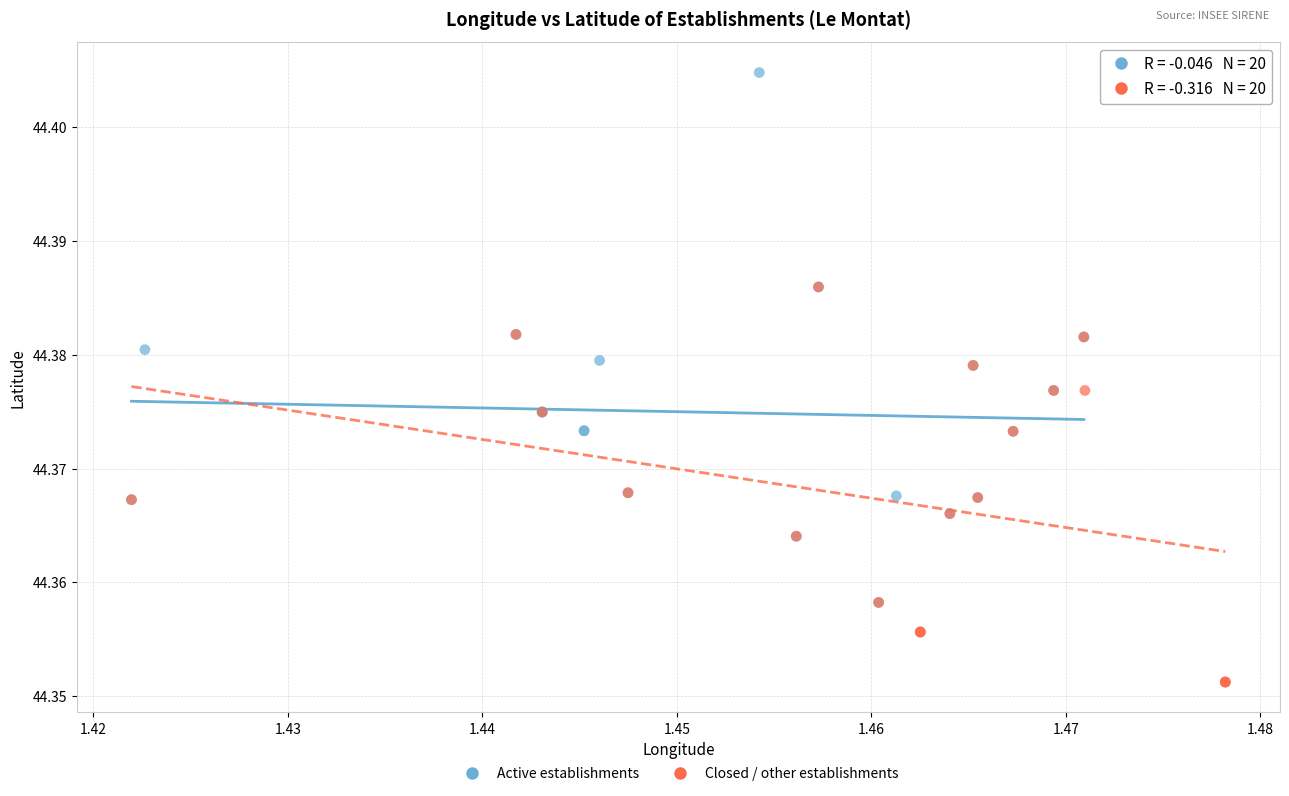

Which series contains the lowest Y value?

Closed / other establishments